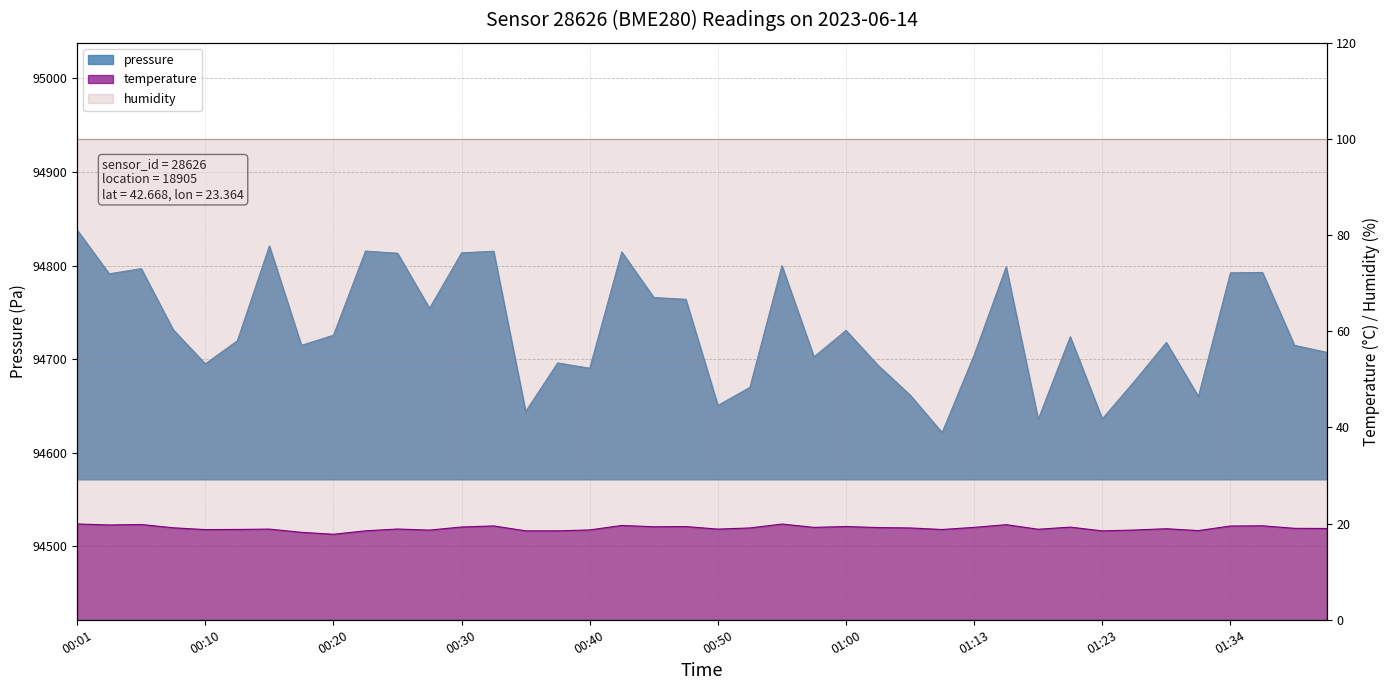

At which category is the sum across all series the highest?

00:01